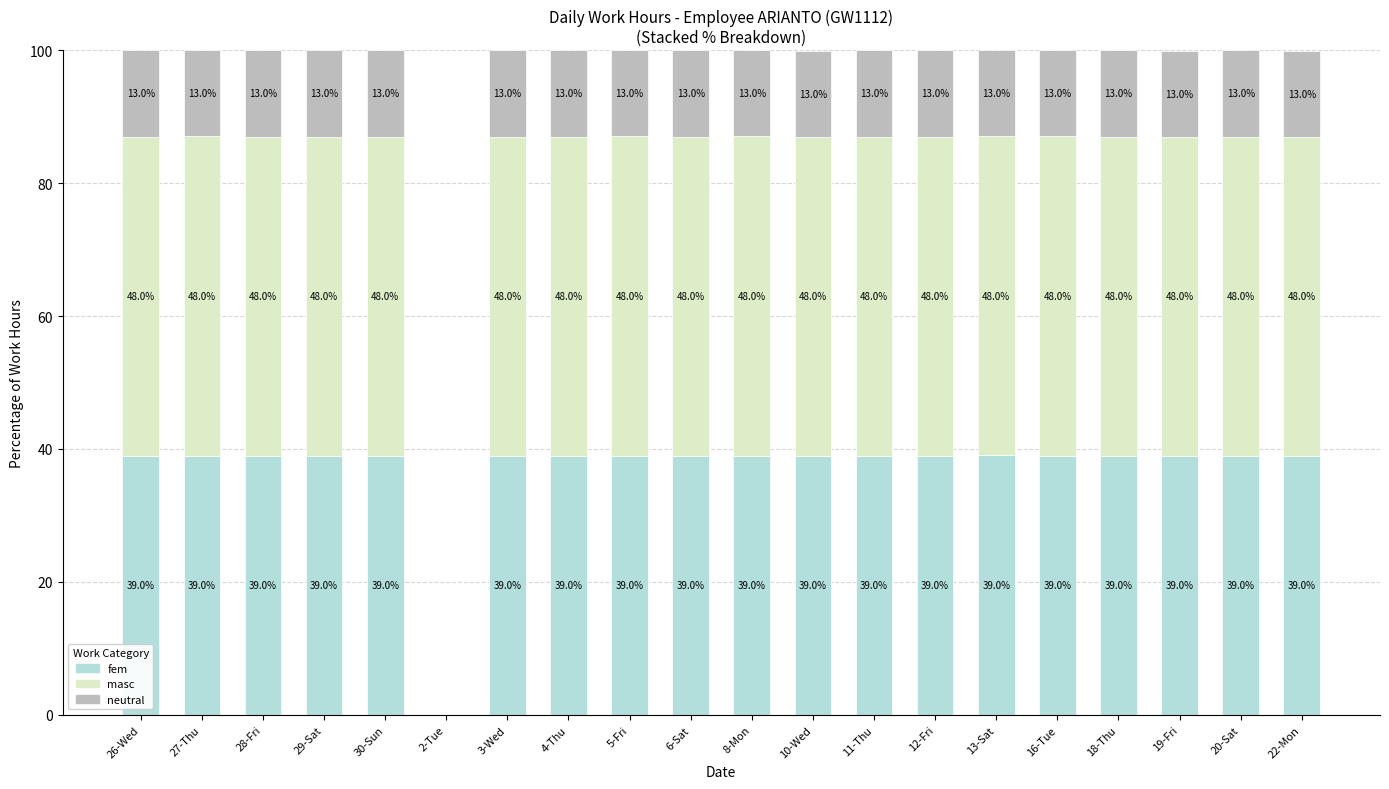

What is the maximum value for fem?

39.0